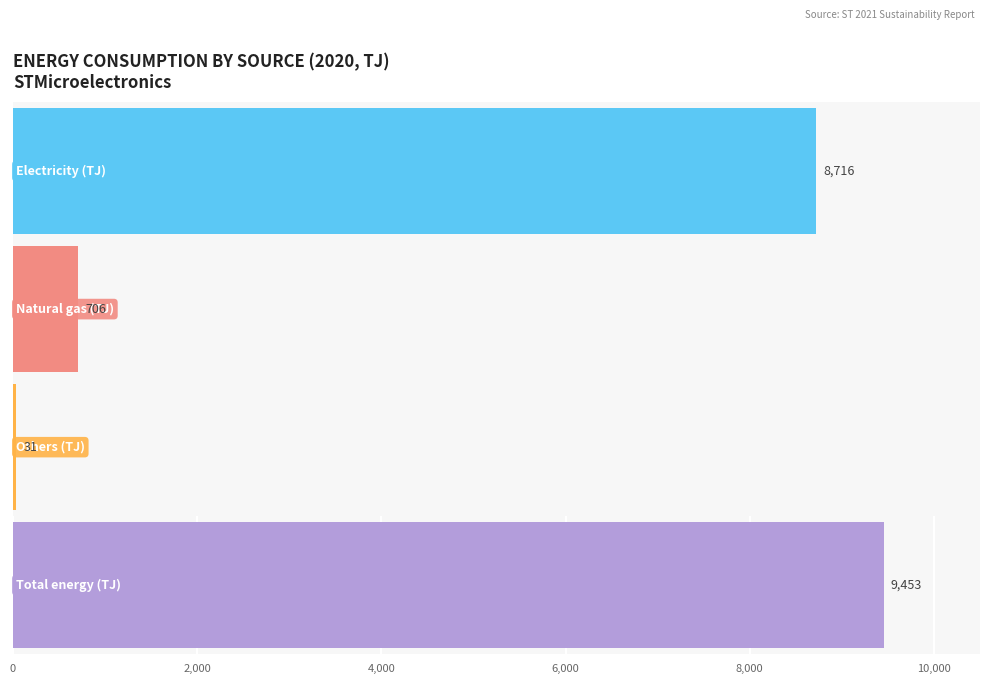

What are all the series names shown in the legend?

Electricity (TJ), Natural gas (TJ), Others (TJ), Total energy (TJ)